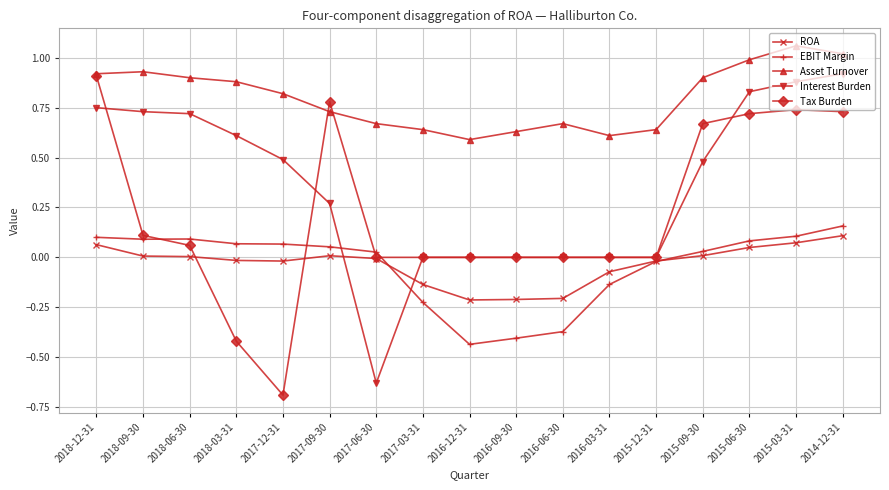

What is the minimum value shown in the chart?

-0.7